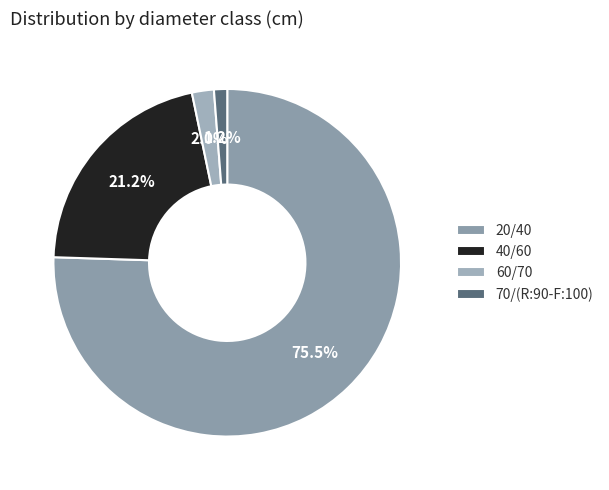

To the nearest percent, what is the difference between the 40/60 and 20/40 slice percentages?

54%